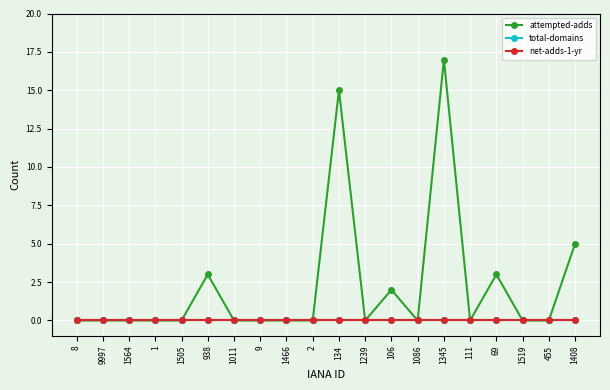

Is this an area chart (filled region under the line)?

No